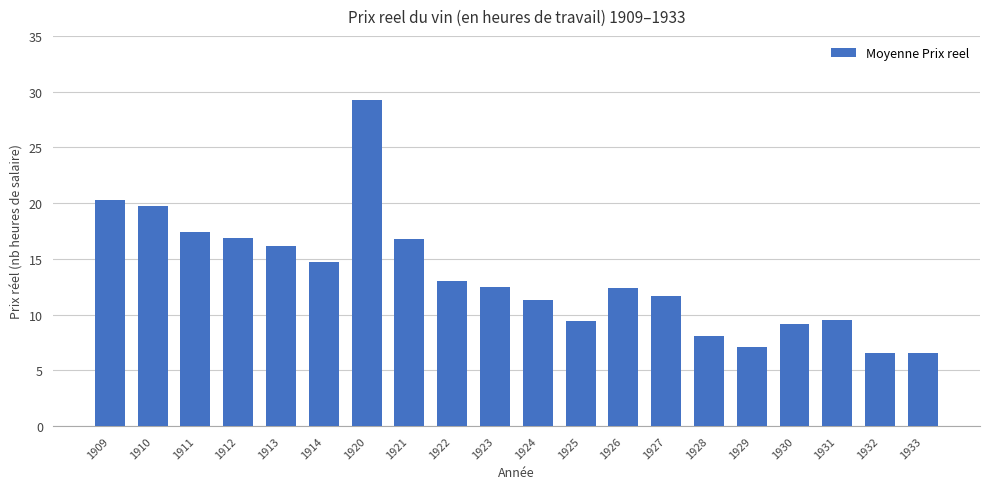

At which category does the chart reach its peak across all series?

1920